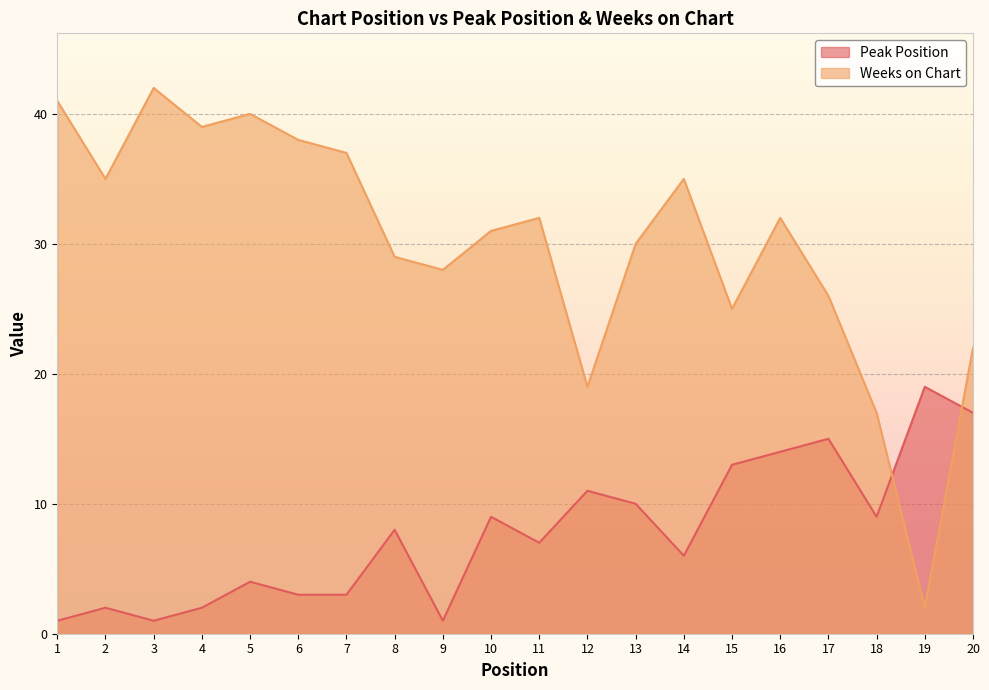

What is the value of the Weeks on Chart point at the 8th from the left?

29